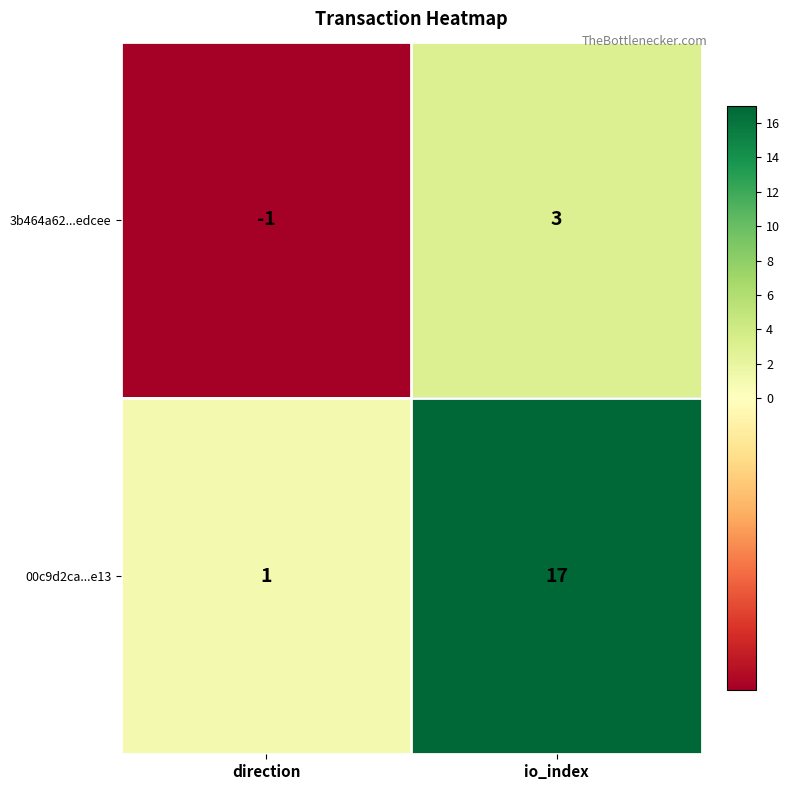

Read the 00c9d2ca...e13 value at io_index.

17